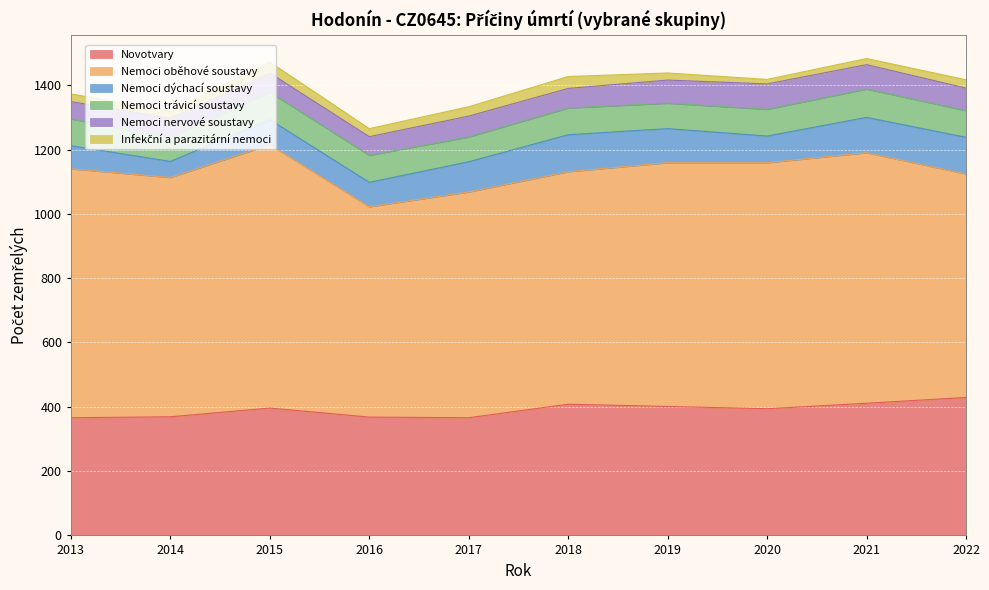

What is the spread (max minus min) of values at 2019?

736